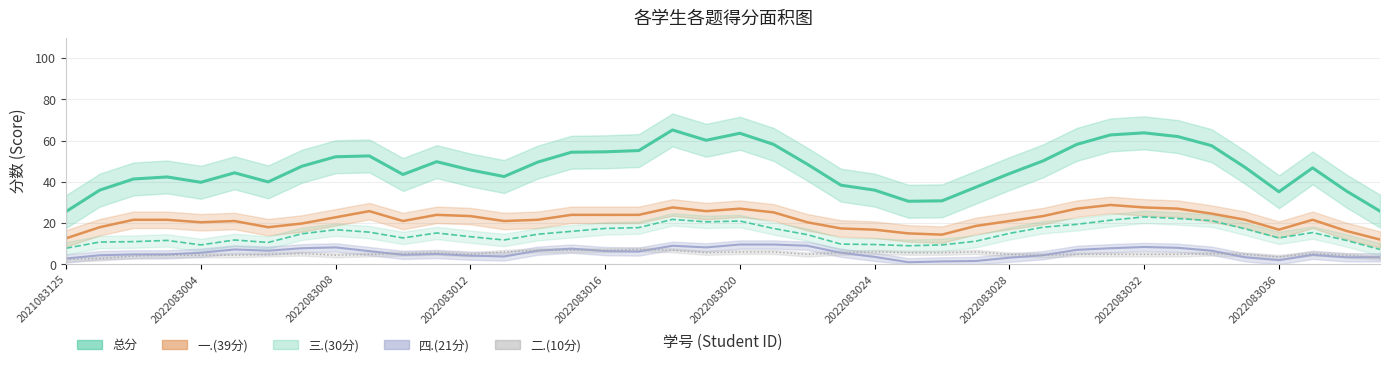

True or false: 二.(10分) and 一.(39分) intersect in this chart.

False